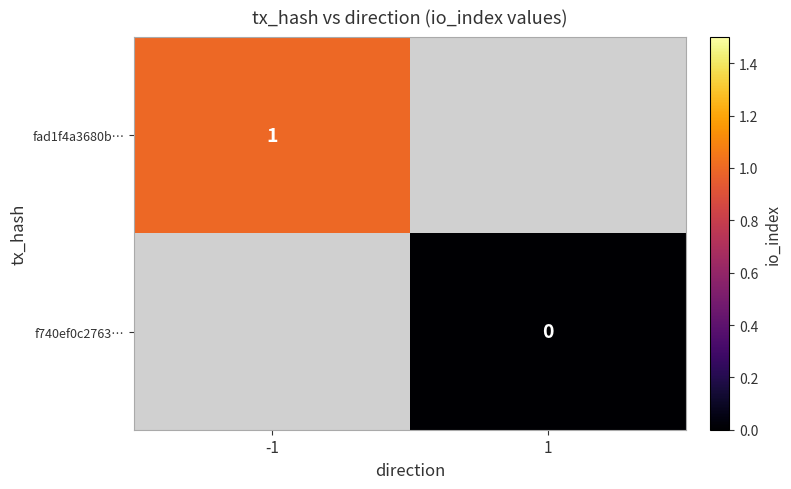

At how many categories does at least one series exceed 0?

1